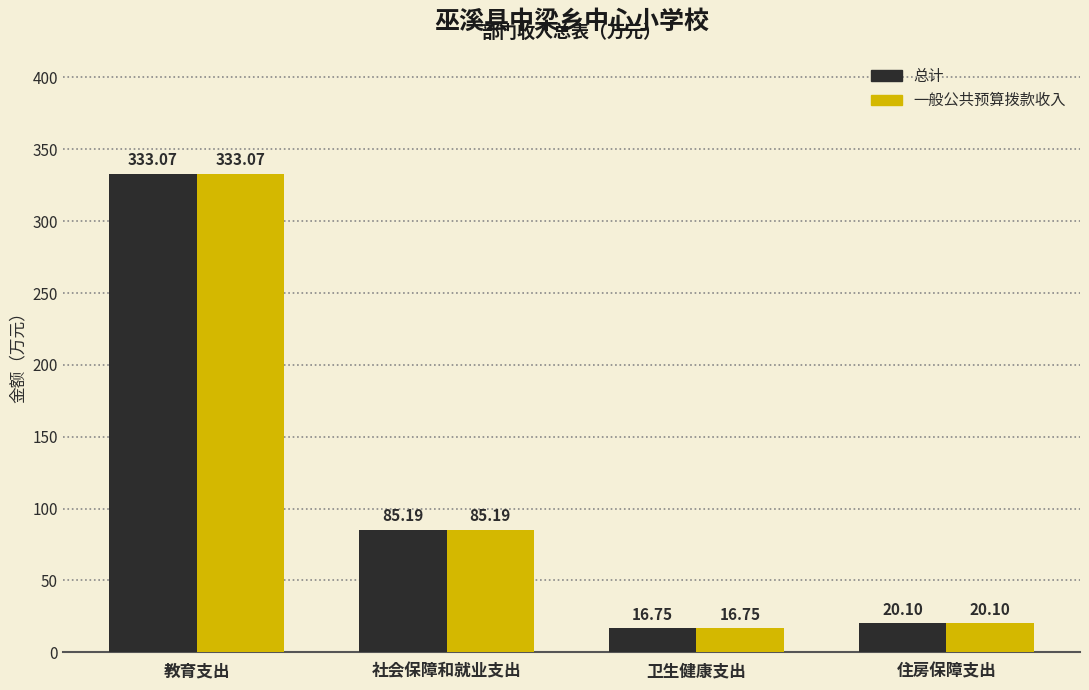

At how many categories does at least one series exceed 291?

1